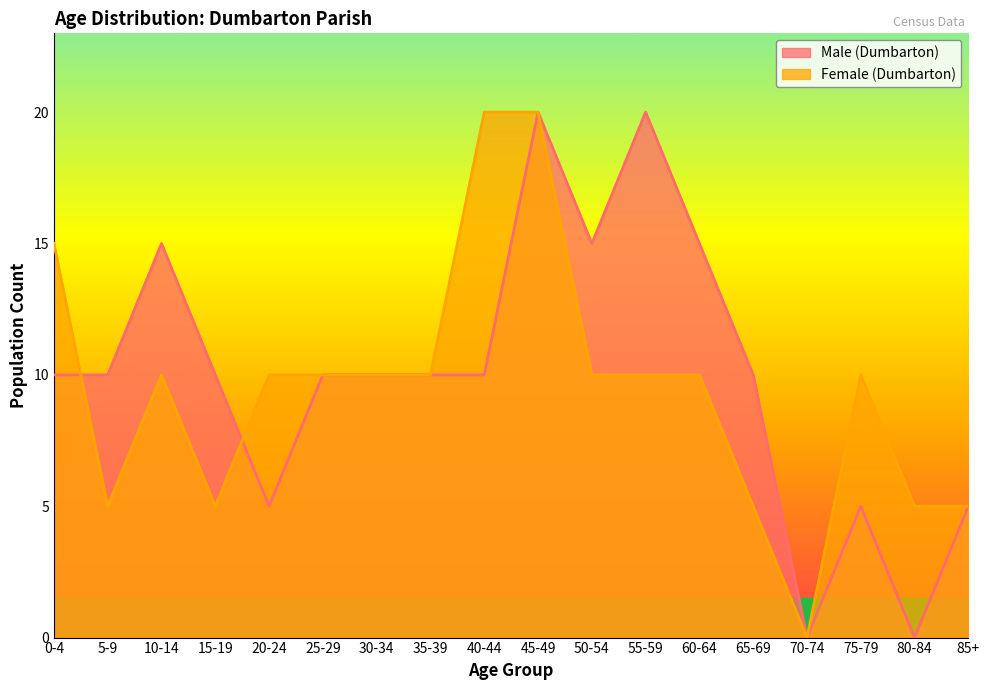

Which series has the largest total across all categories?

Male (Dumbarton)